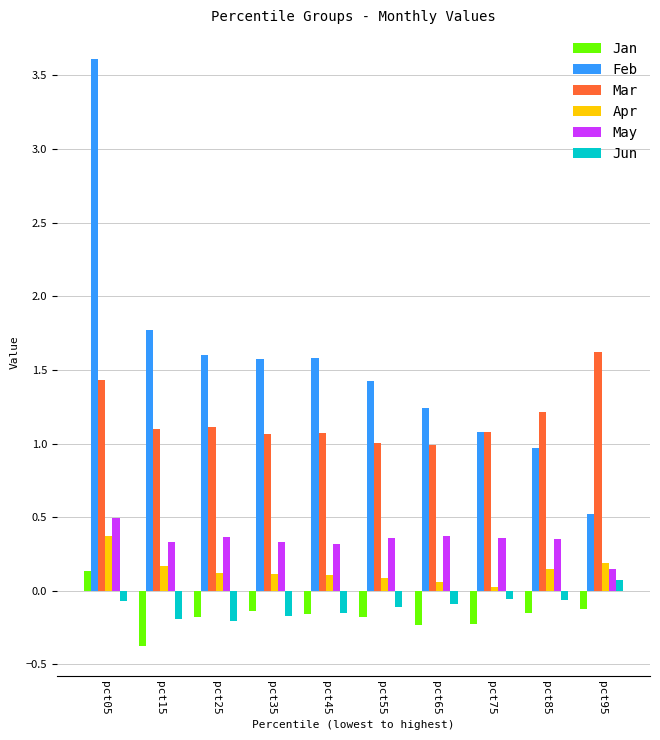

What is the total value across all series at pct85?

2.5